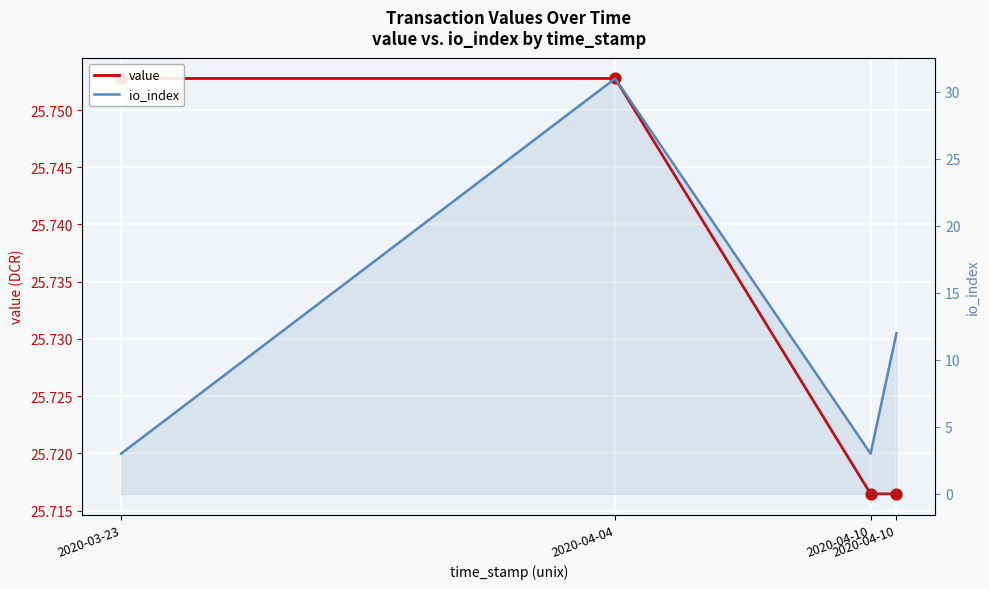

Is the value of value at 2020-04-10 greater than the value of io_index at 2020-03-23?

Yes